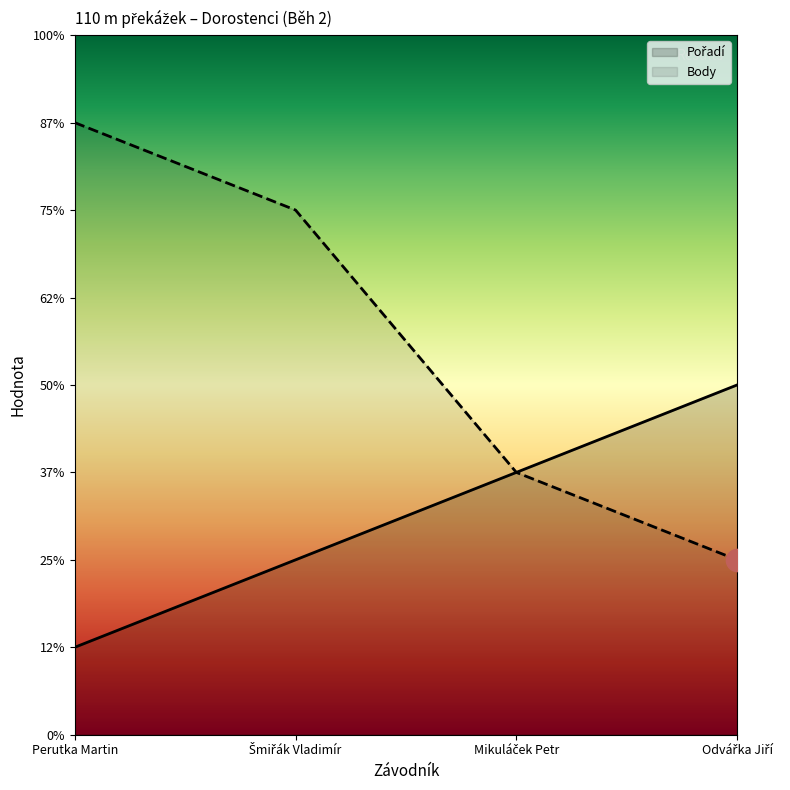

Where does the Pořadí series first go above 3?

Odvářka Jiří